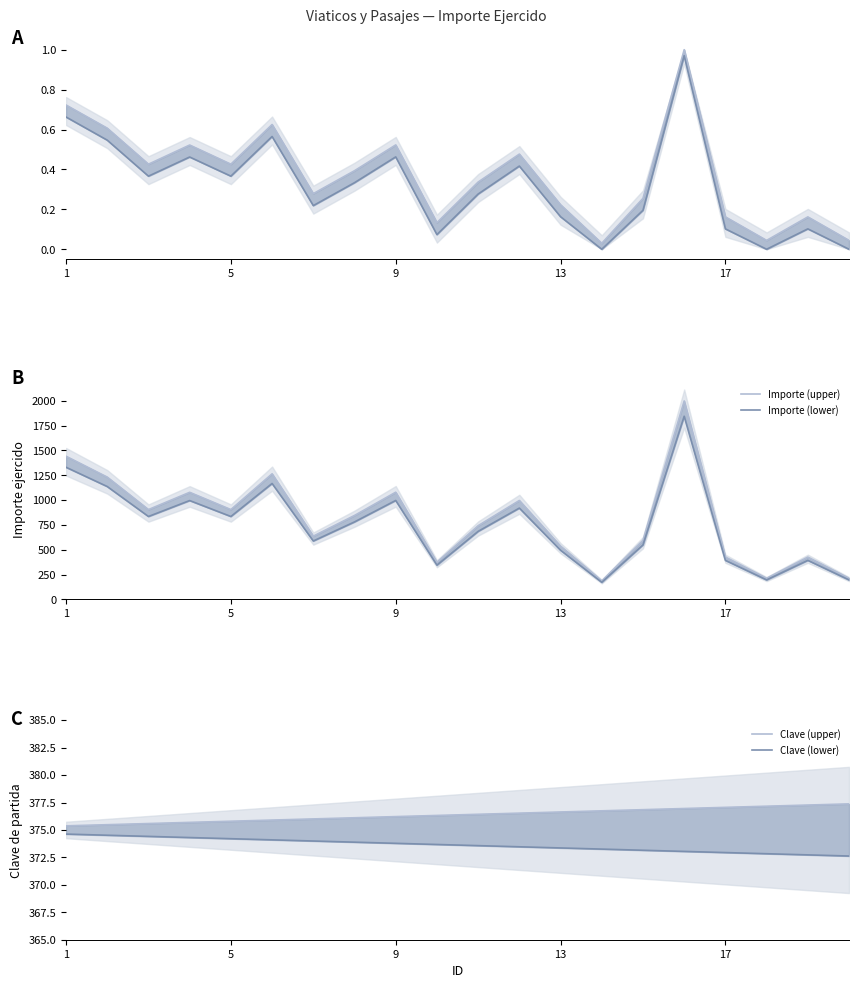

What is the value of the Upper bound point at the 2nd from the left?

0.6